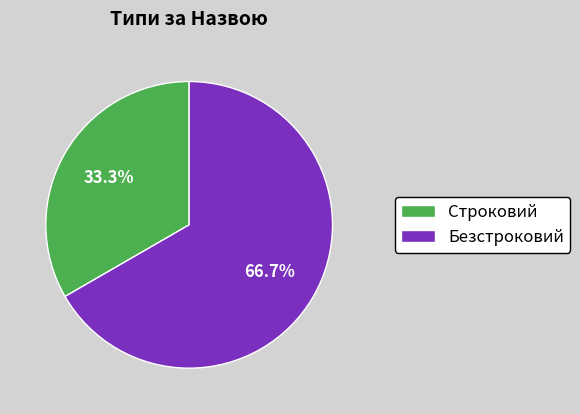

Count the number of slices in the pie.

2